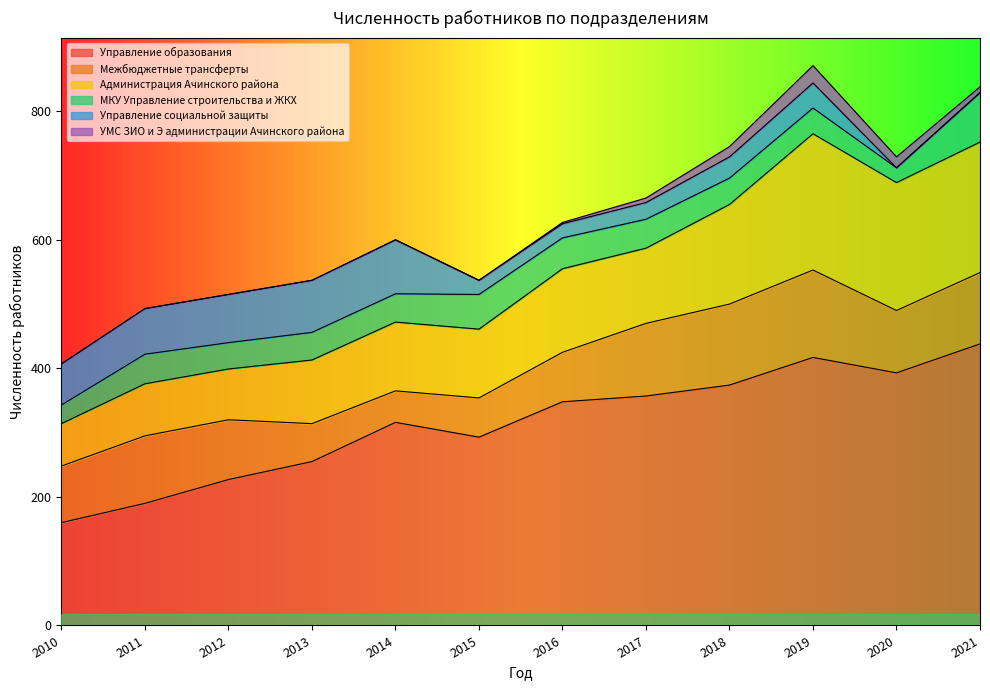

How many series are shown in this chart?

6